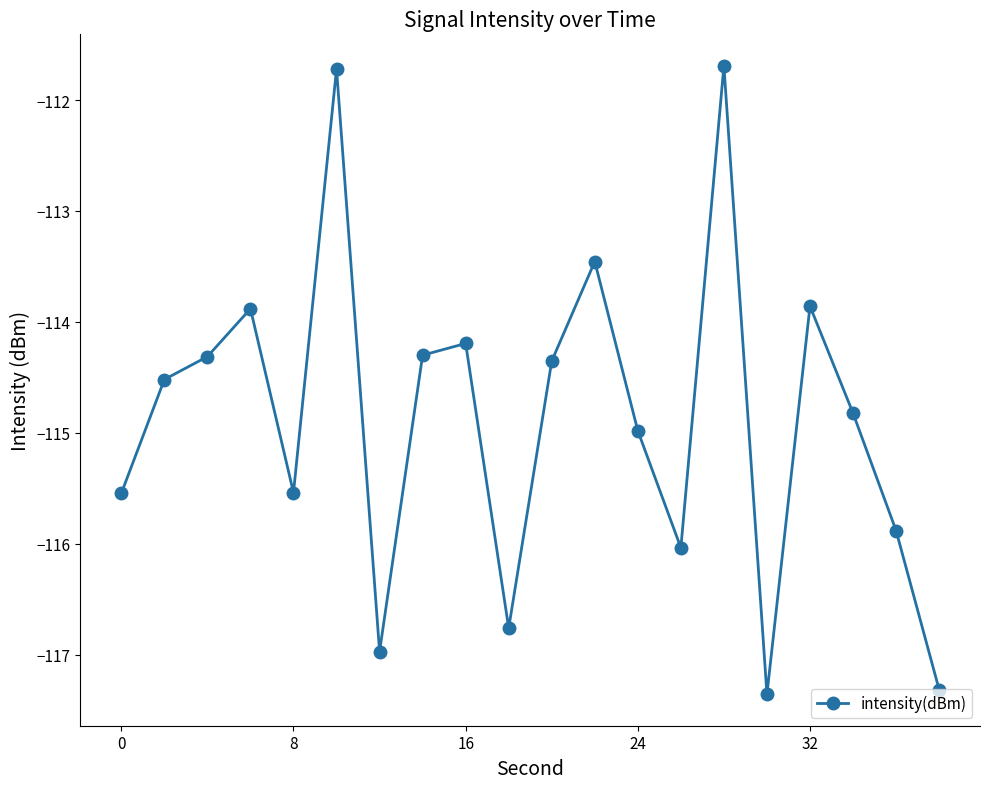

What is the sum of all values?

-2297.5